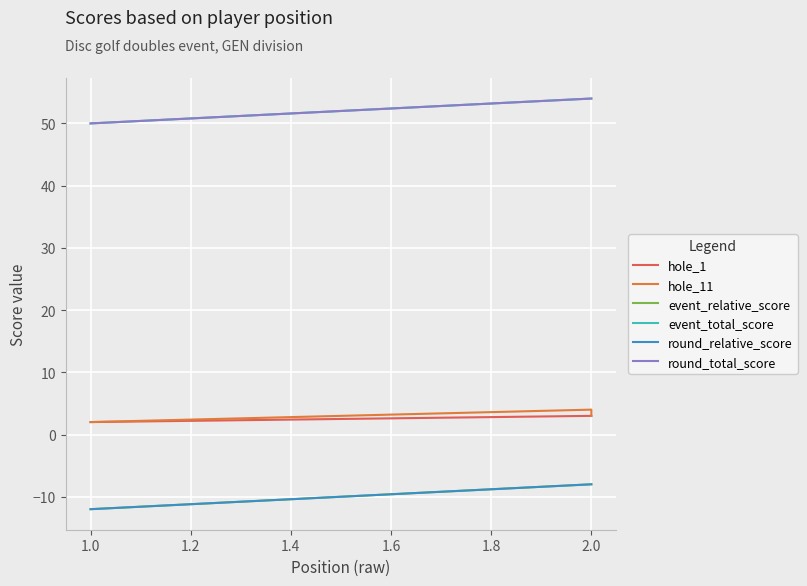

How many round_total_score values are between 50 and 54?

3